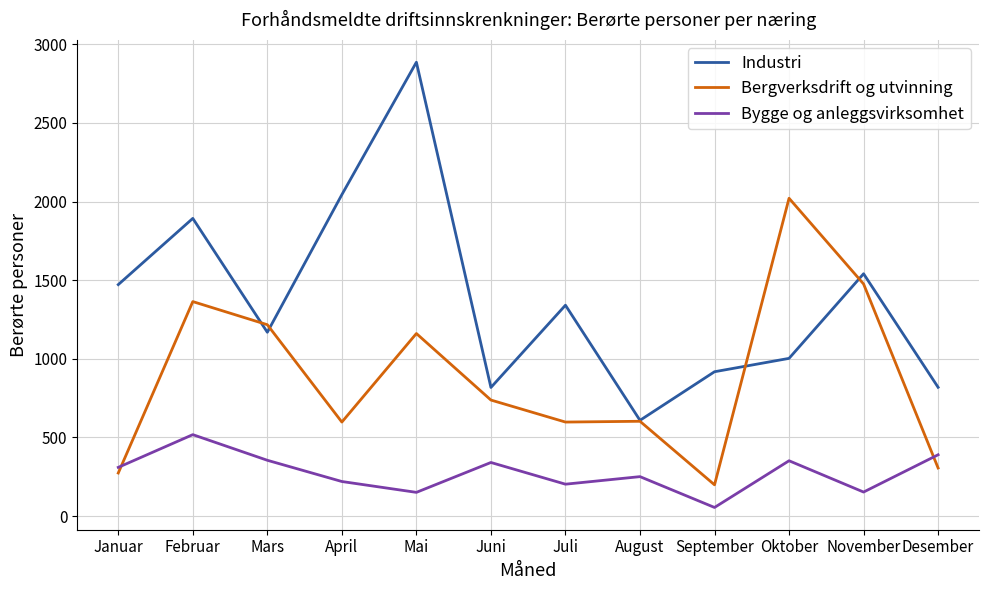

True or false: Industri and Bygge og anleggsvirksomhet cross at least once.

False